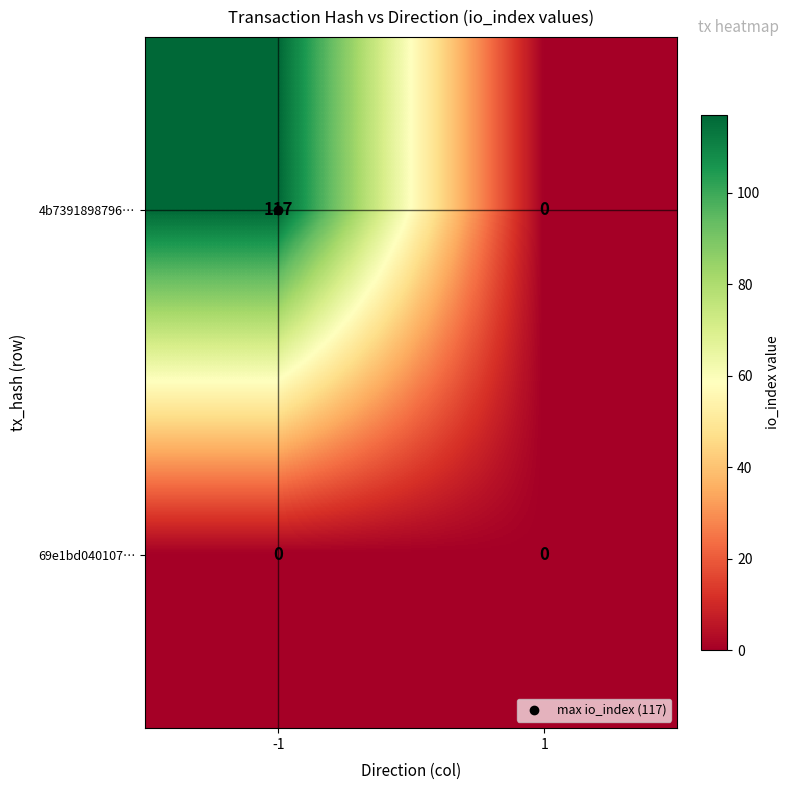

The value of 69e1bd040107… at -1 is 0. True or false?

True